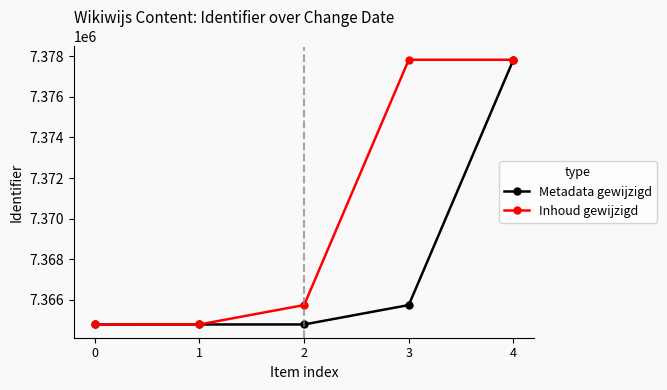

What is the value of the Metadata gewijzigd point at the 2nd from the left?

7364789